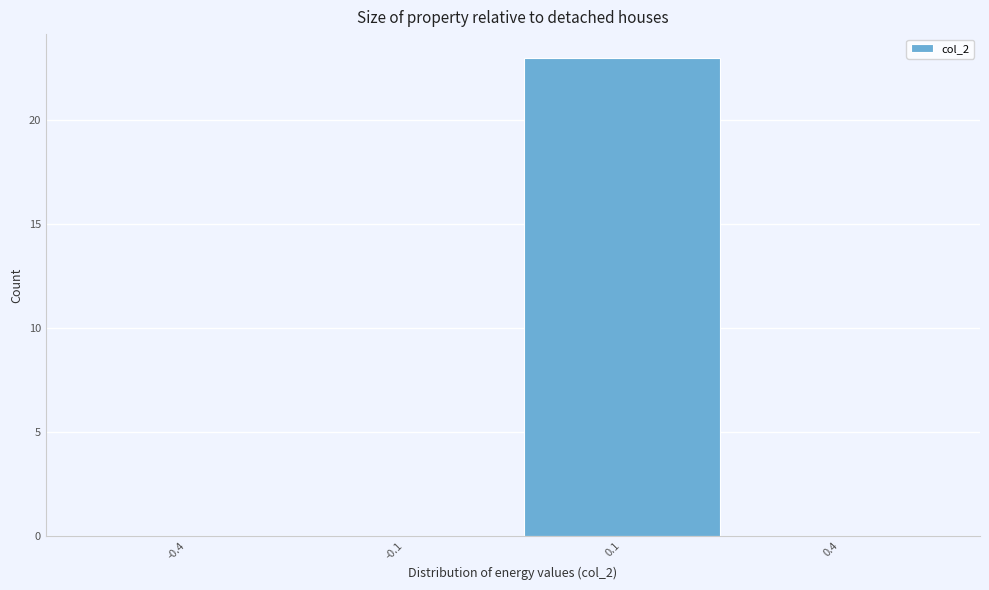

Reading left to right, extract all data points from this chart.

-0.4=0	-0.1=0	0.1=23	0.4=0